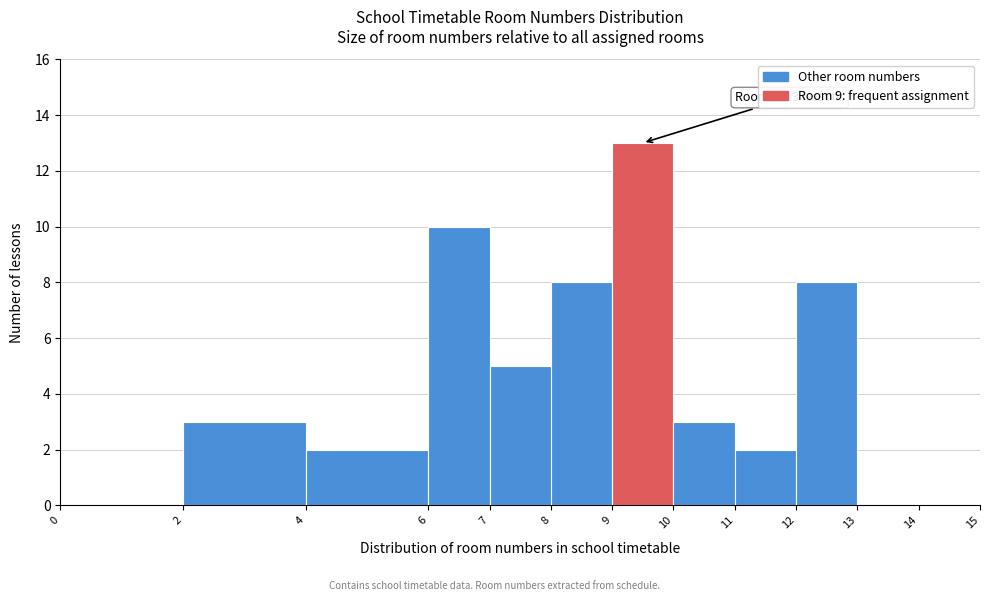

Over which range of the x-axis is the bar tallest?

9 to 10